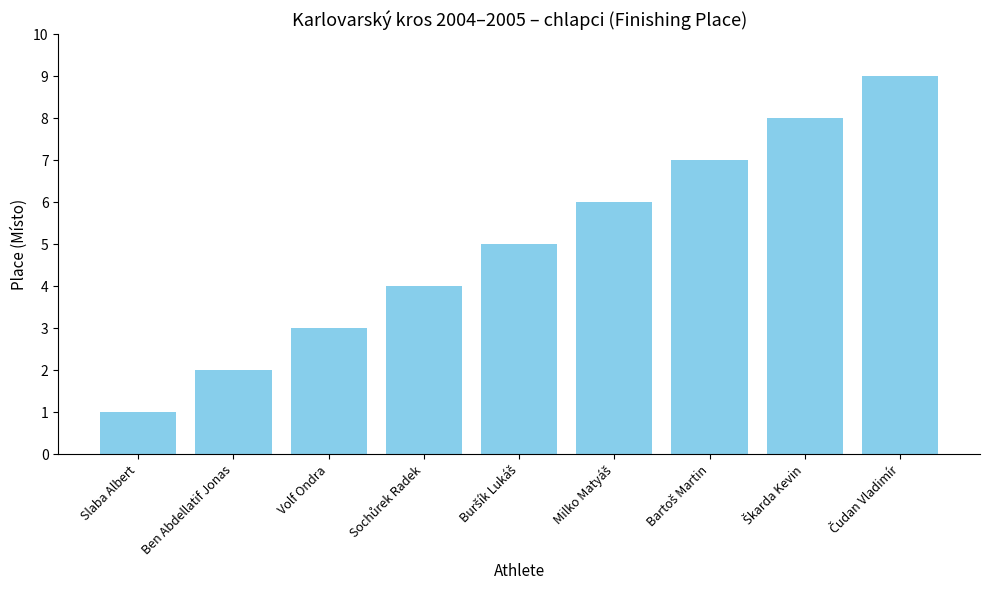

What is the approximate value at Volf Ondra?

3